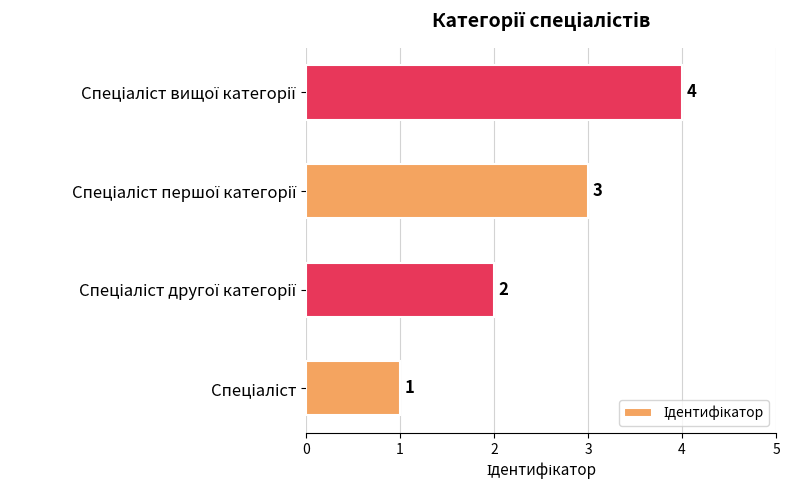

What is the difference between the maximum and minimum values?

3